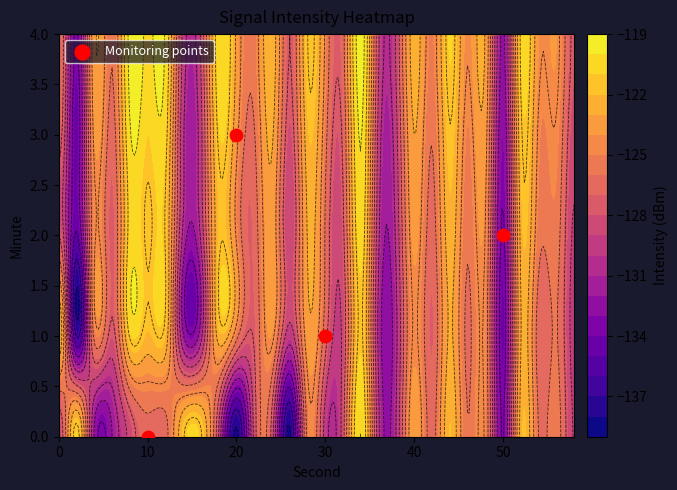

Which label corresponds to the largest value in the chart?

20